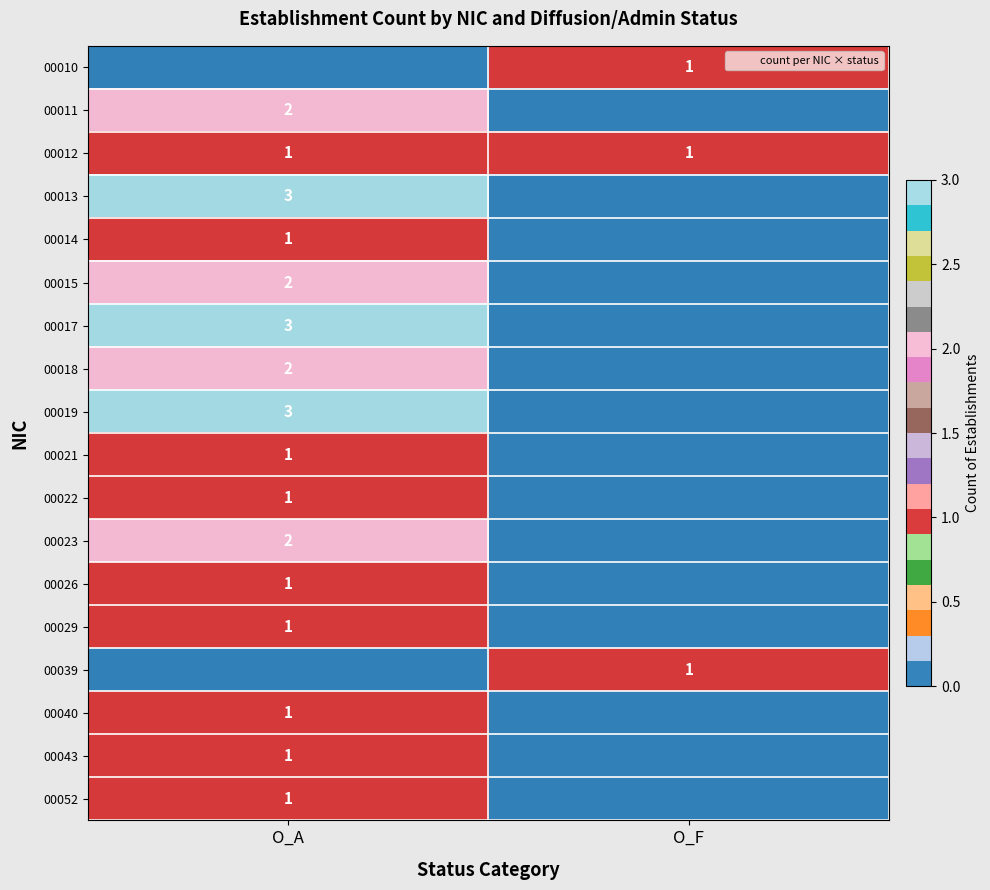

At how many categories does at least one series exceed 1?

1